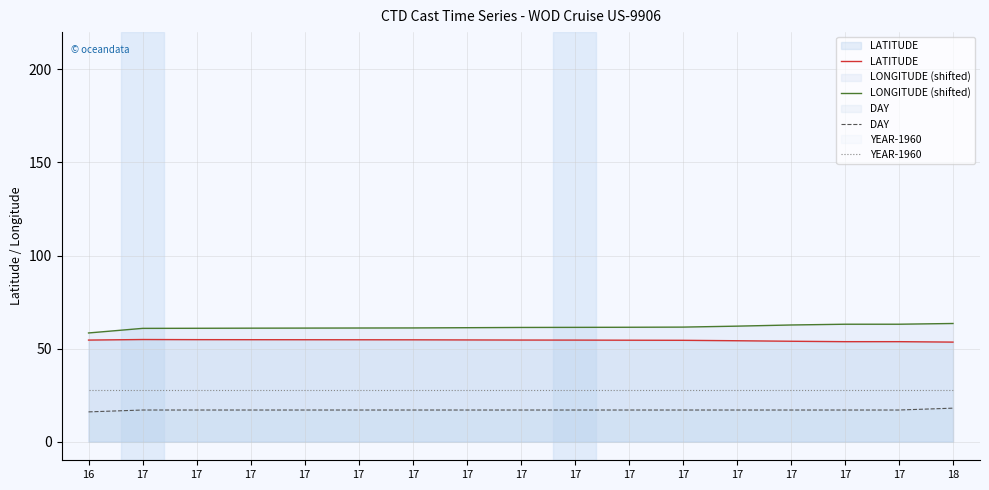

Count the number of data series in this chart.

4